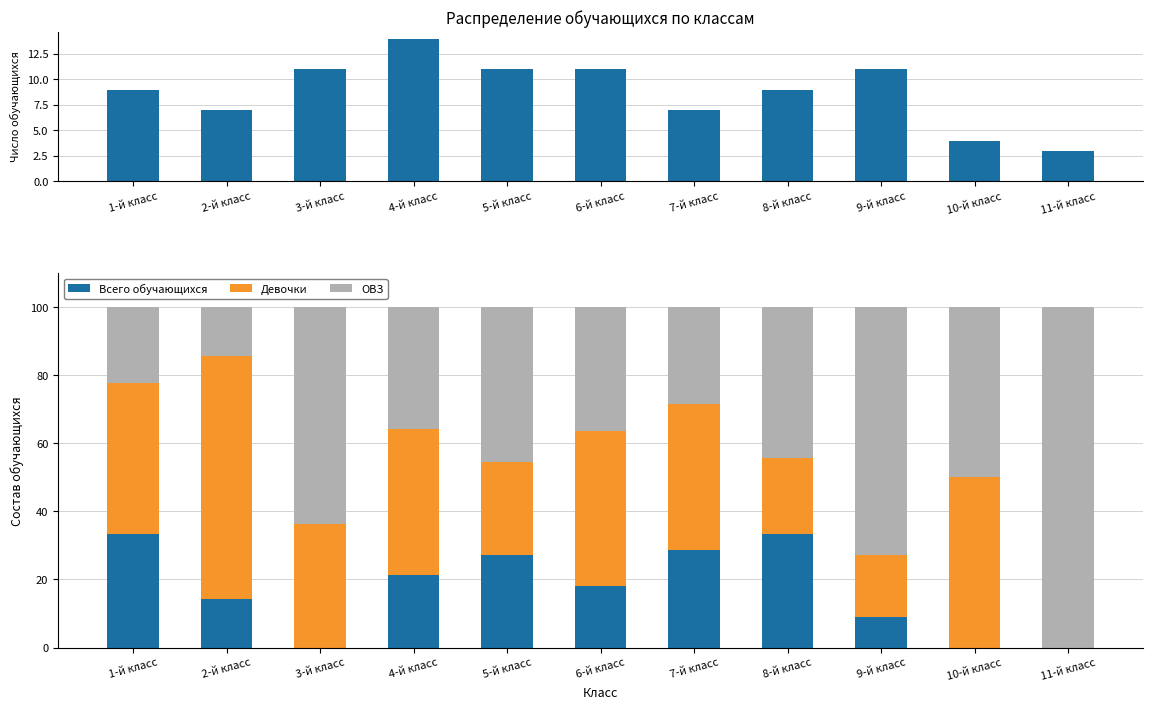

Reading left to right, what are all the values shown in this chart?

Всего обучающихся: 33.3	14.3	0.0	21.4	27.3	18.2	28.6	33.3	9.1	0.0	0.0
Девочки: 44.4	71.4	36.4	42.9	27.3	45.5	42.9	22.2	18.2	50.0	0.0
ОВЗ: 22.2	14.3	63.6	35.7	45.5	36.4	28.6	44.4	72.7	50.0	100.0